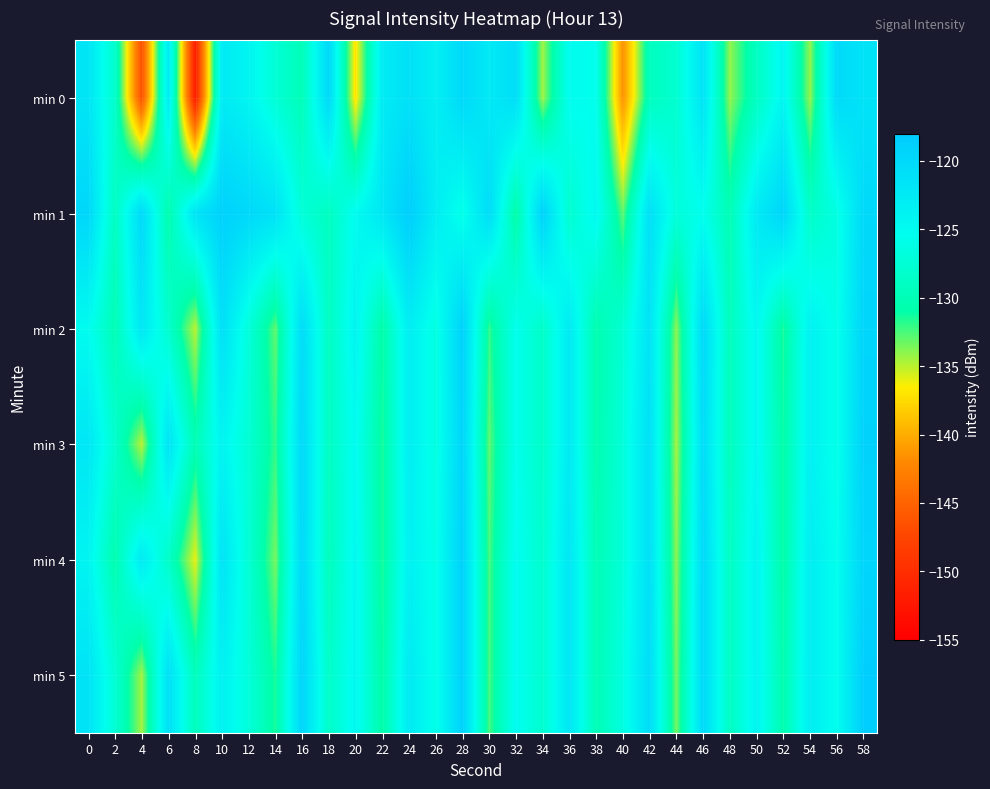

How many data points does each series have?

30